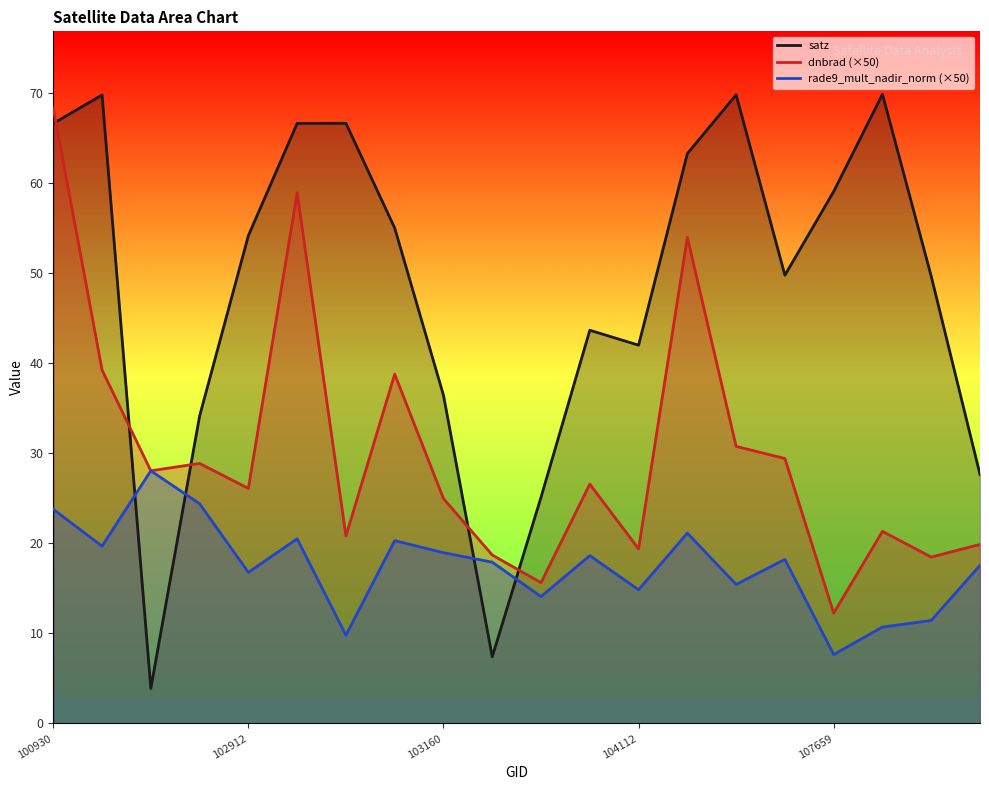

The dnbrad series shows 5.5 at 103397. True or false?

False